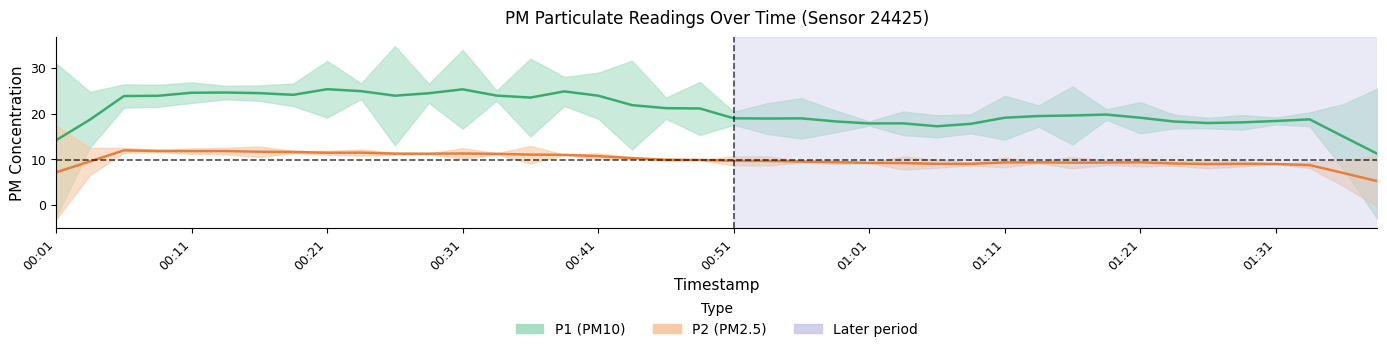

What is the average value of the P1 series?

21.2